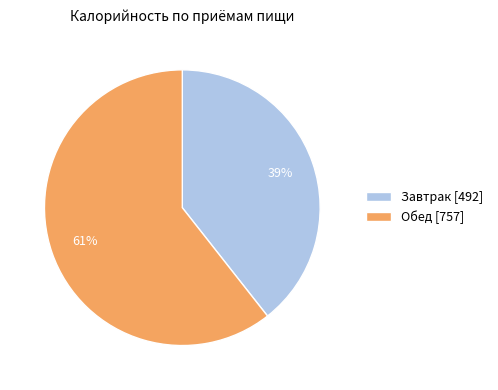

To the nearest percent, what is the average slice percentage?

50%